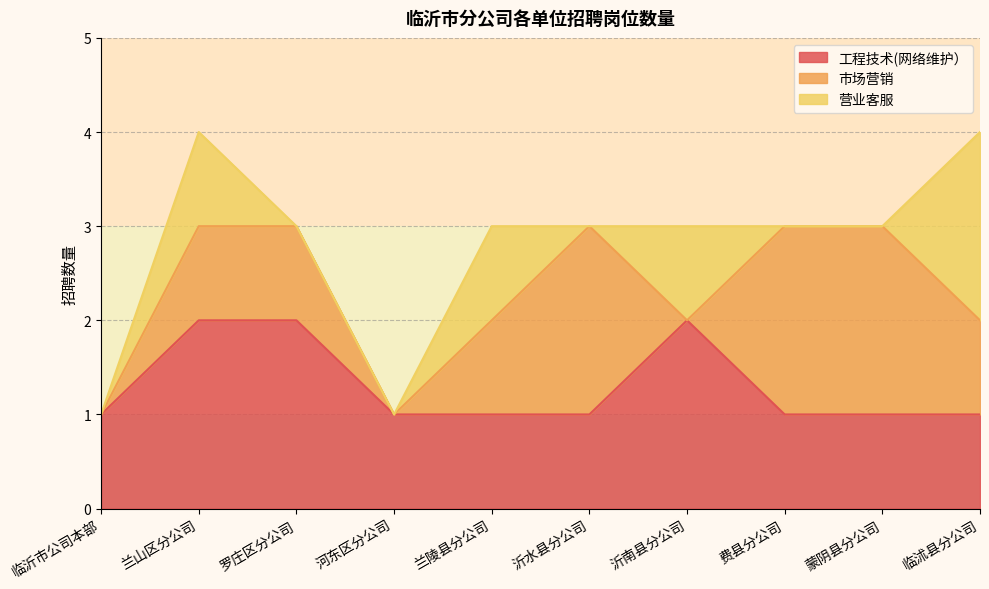

The value of 市场营销 at 兰陵县分公司 is 1. True or false?

True